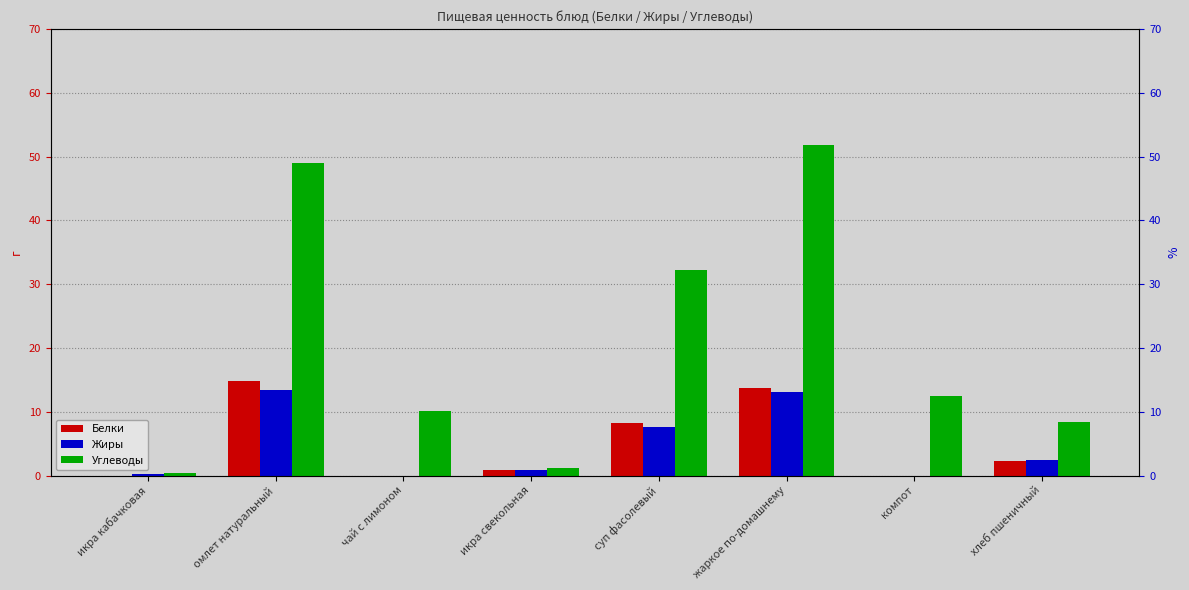

What is the label of the 1st bar from the right?

хлеб пшеничный